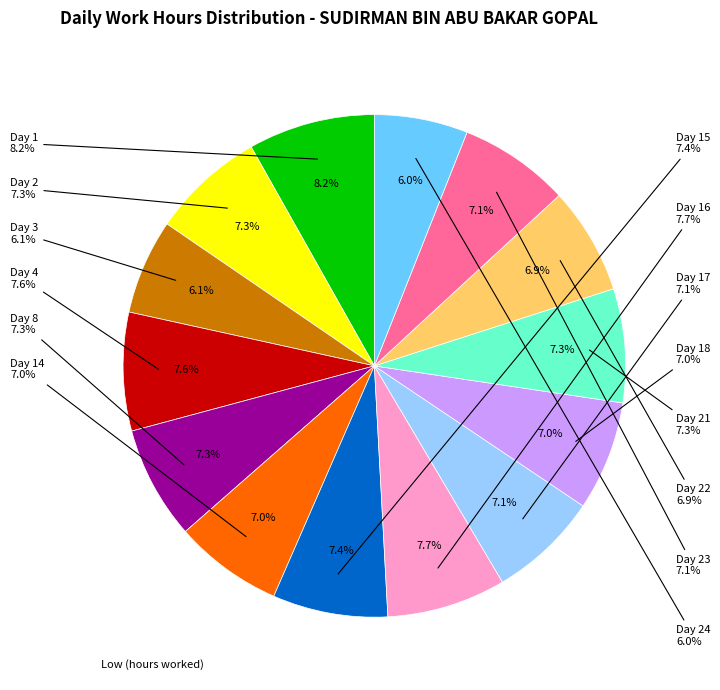

What percentage is NOT represented by Day 3?

93.9%